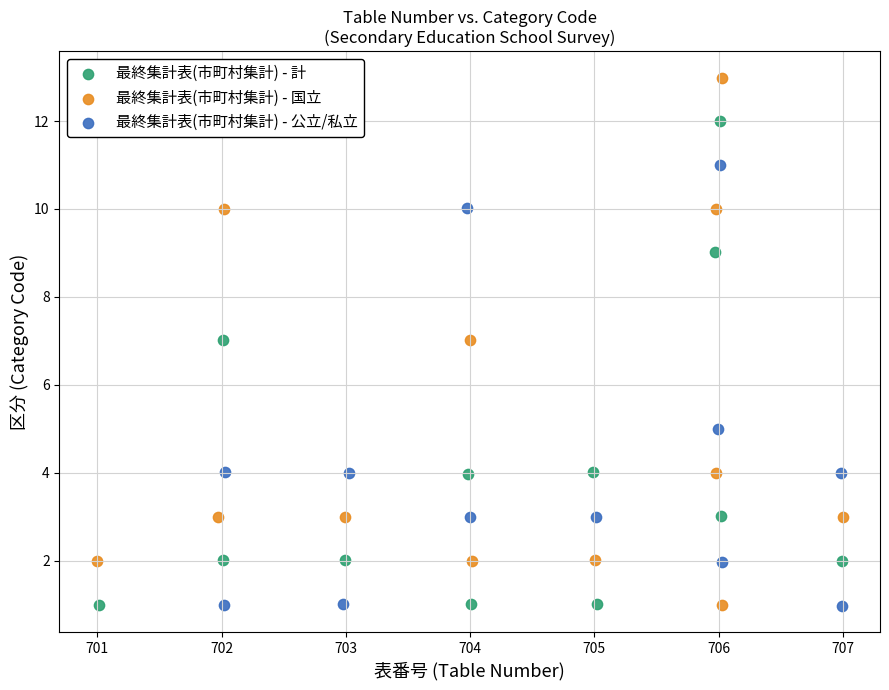

What are all the series names shown in the legend?

最終集計表(市町村集計) - 計, 最終集計表(市町村集計) - 国立, 最終集計表(市町村集計) - 公立/私立